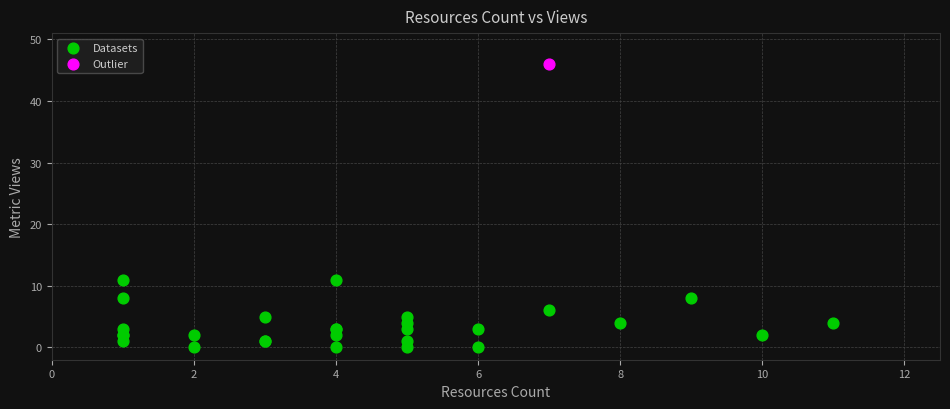

What are all the series names shown in the legend?

Datasets, Outlier